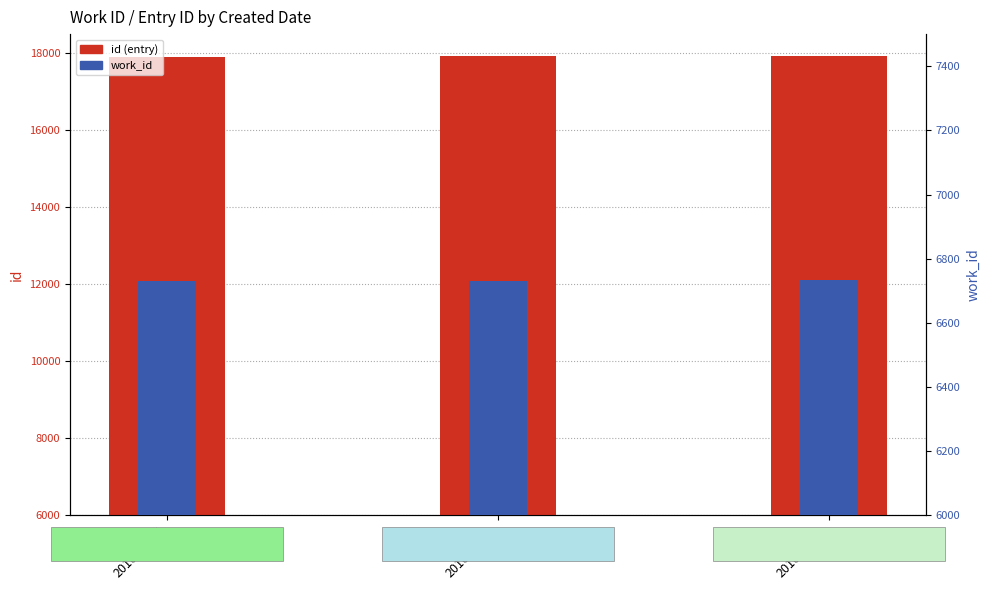

At how many categories does at least one series exceed 12150?

3